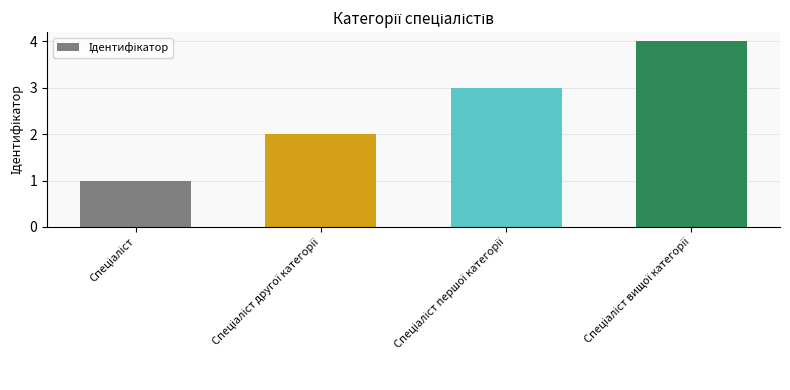

What is the greatest value displayed?

4